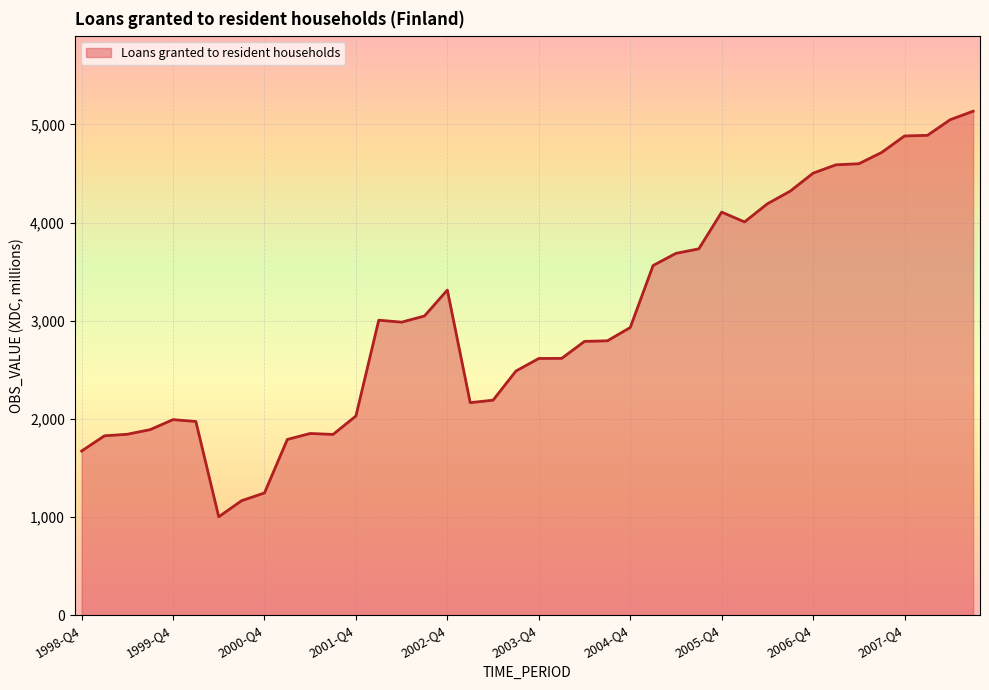

What is the maximum value shown in the chart?

5134